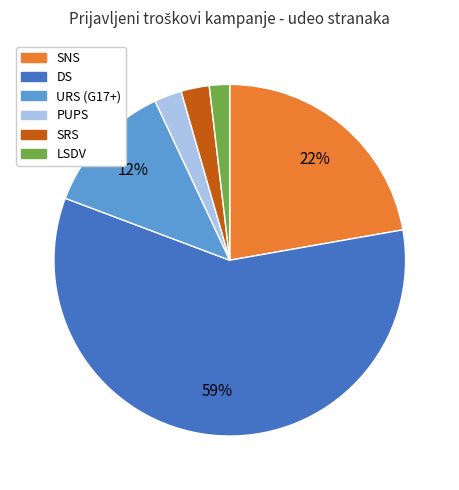

Do SNS and SRS together represent more than half of the pie?

No